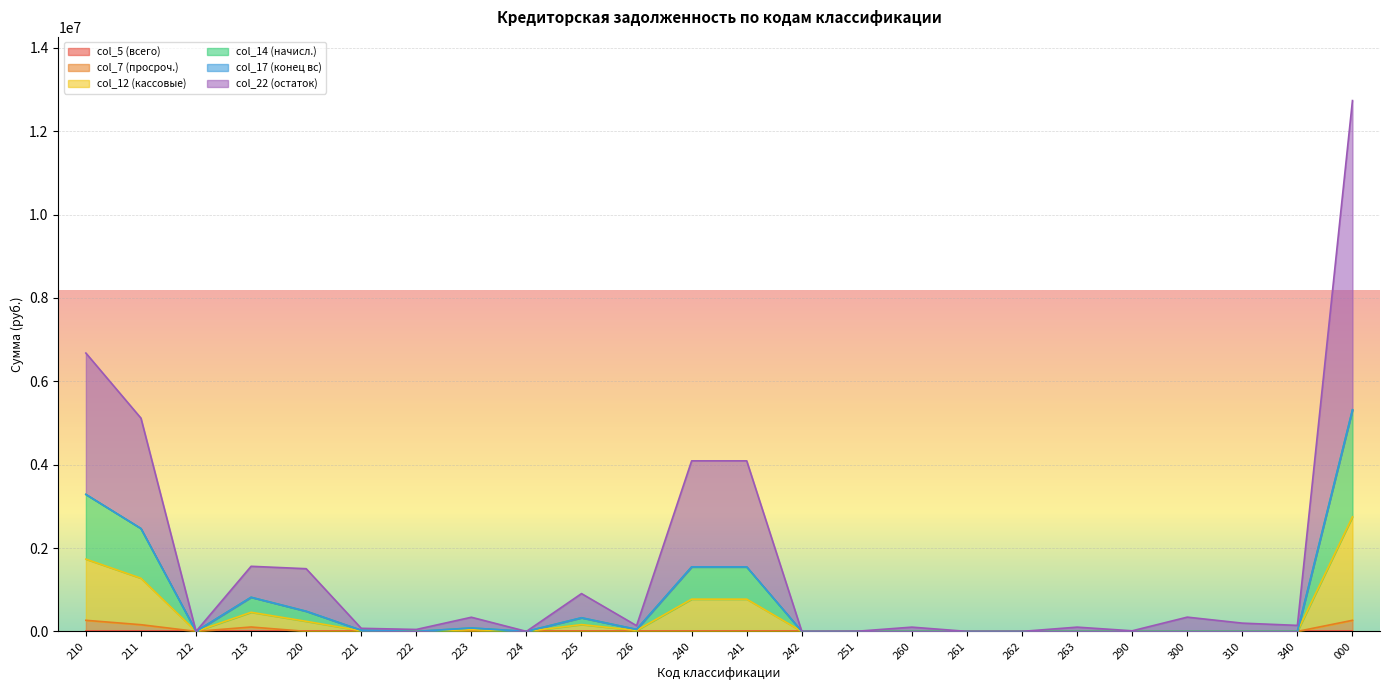

True or false: col_14 (начисл.) and col_12 (кассовые) cross at least once.

False